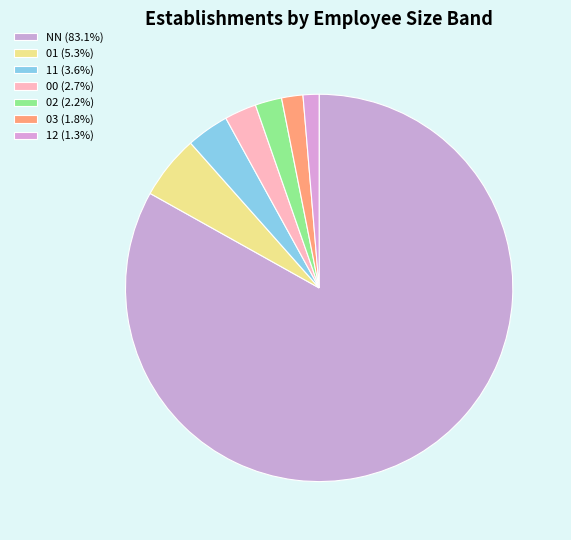

What portion of the pie excludes 01?

94.7%